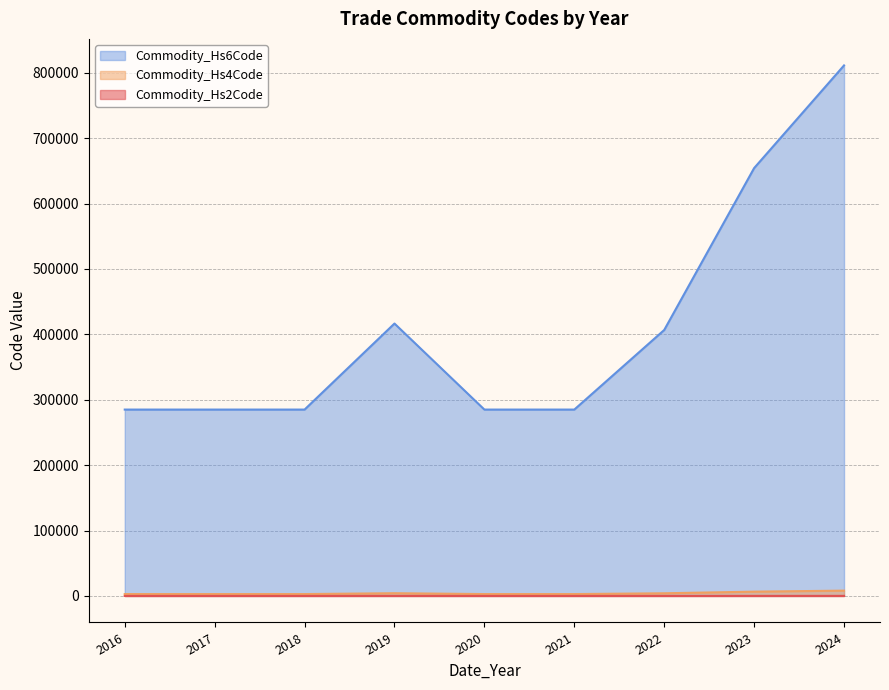

Read the Commodity_Hs4Code value at 2023.

6542.5